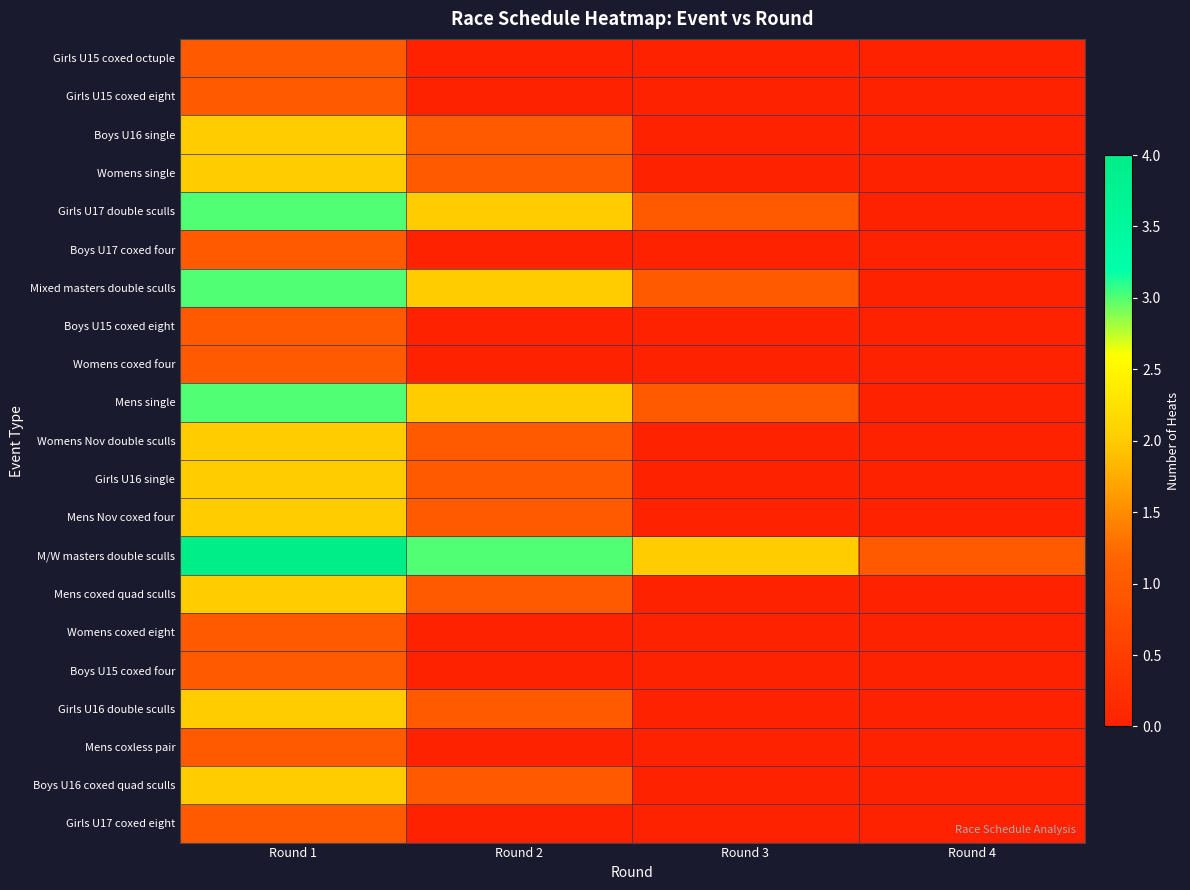

What is the spread (max minus min) of values at Round 2?

3